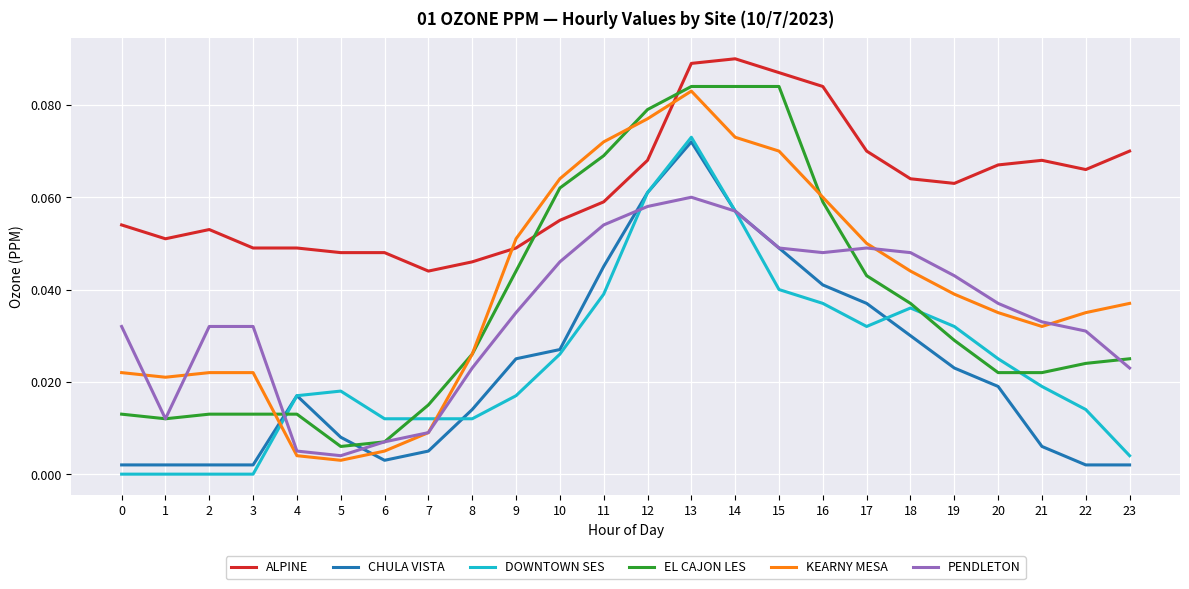

Where do KEARNY MESA and ALPINE first cross each other?

8 and 9